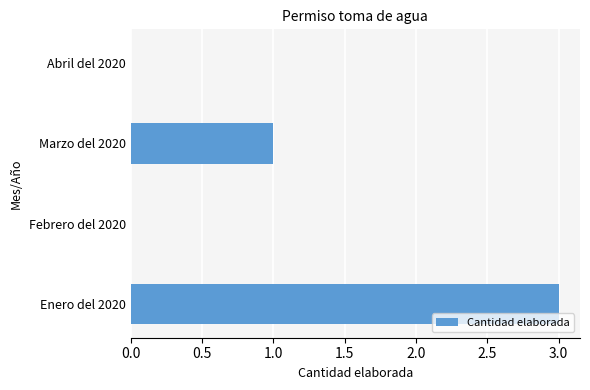

What is the sum of all values?

4